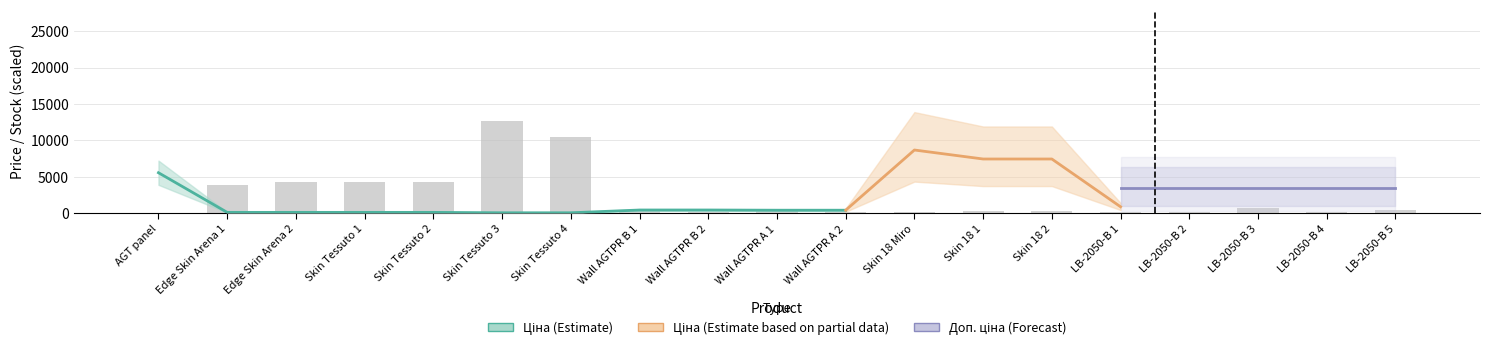

What is the spread (max minus min) of values at 11?

8668.5